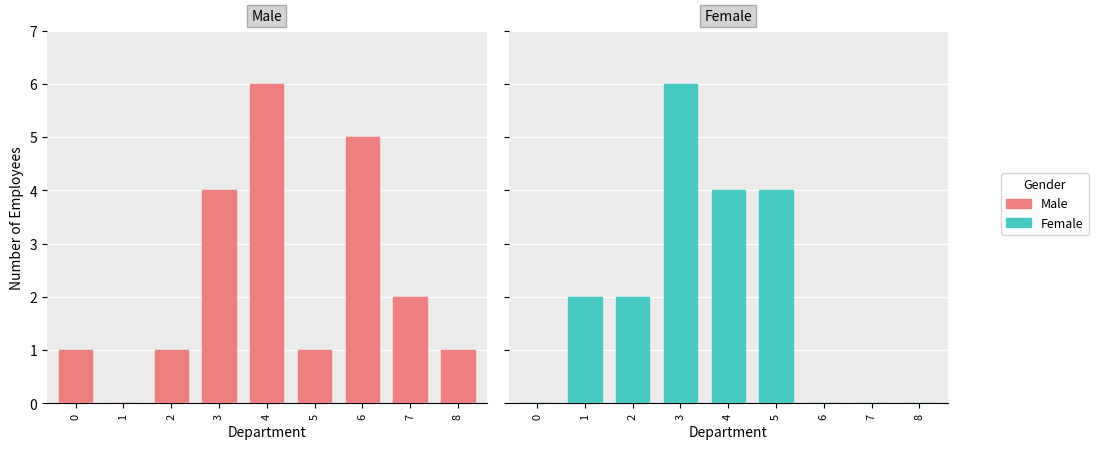

Does the chart contain any negative values?

No